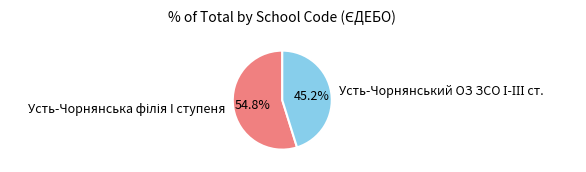

Is there any slice that represents more than half of the pie?

Yes